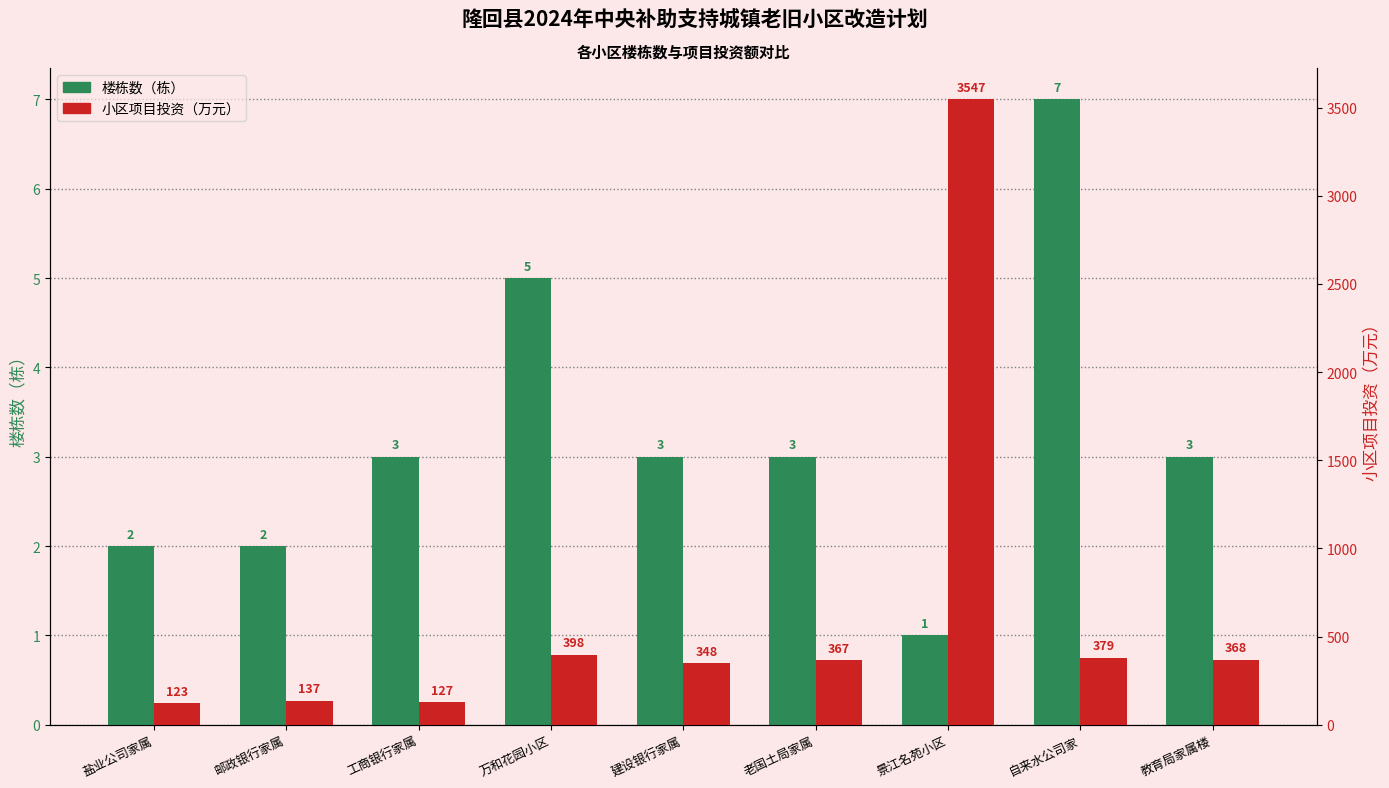

At 万和花园小区, list the series in order from smallest to largest.

楼栋数（栋）, 小区项目投资（万元）